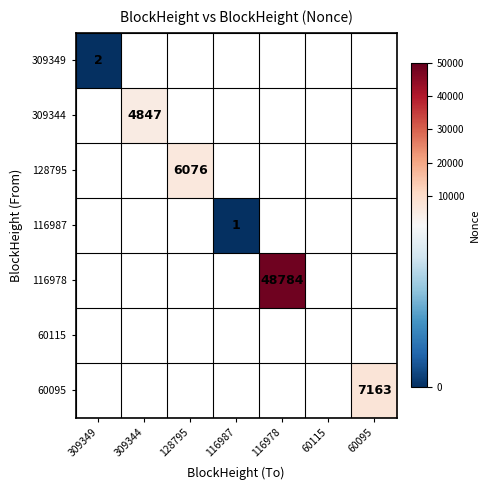

The value of 128795 at 128795 is 6076. True or false?

True